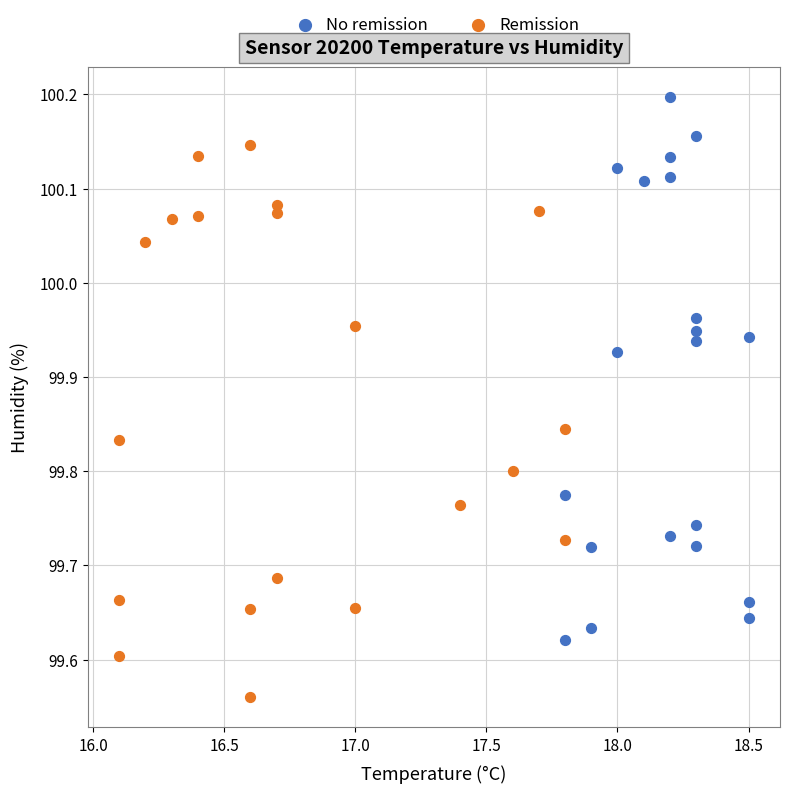

Which series contains the highest Y value?

No remission